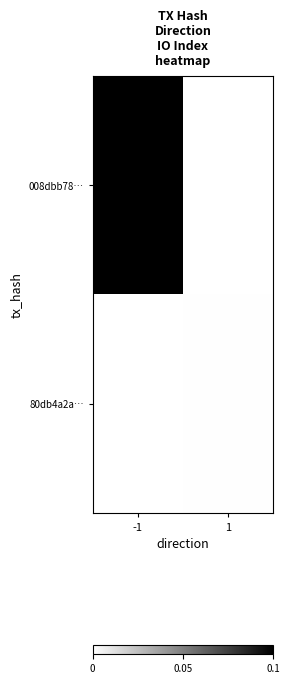

Reading left to right, transcribe all the data shown in this chart.

008dbb78…: -1=0.1	1=0.0
80db4a2a…: -1=0.0	1=0.0